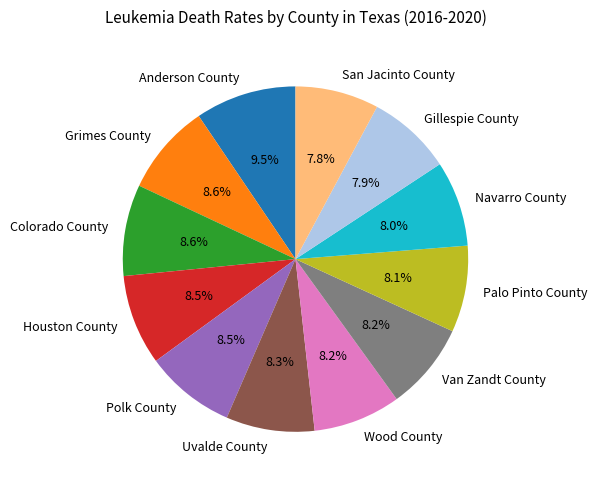

The Palo Pinto County slice represents 1% of the pie. True or false?

False